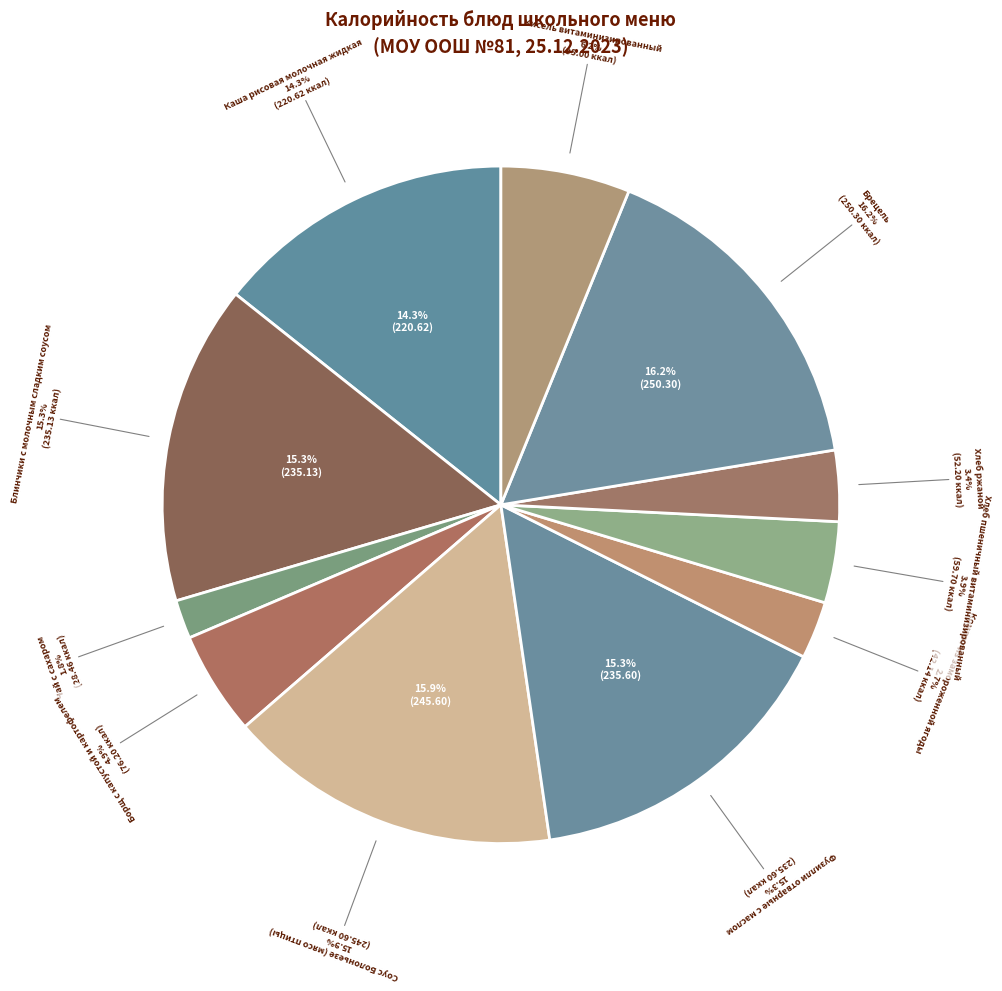

Approximately how many times larger is the value at Хлеб пшеничный витаминизированный compared to Соус Болоньезе (мясо птицы)?

0.2